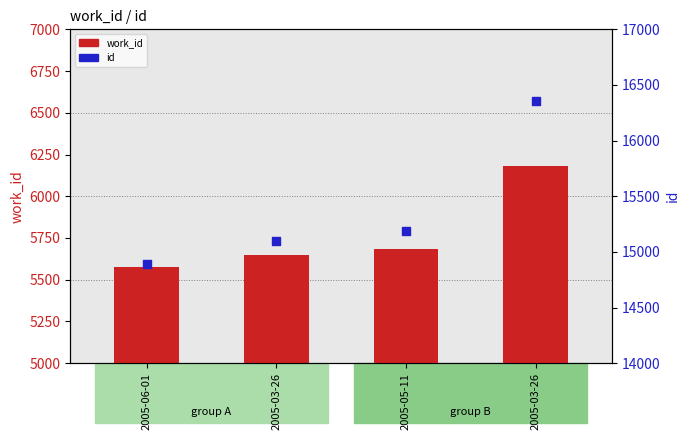

What is the total value across all series at 2005-05-11?

20869